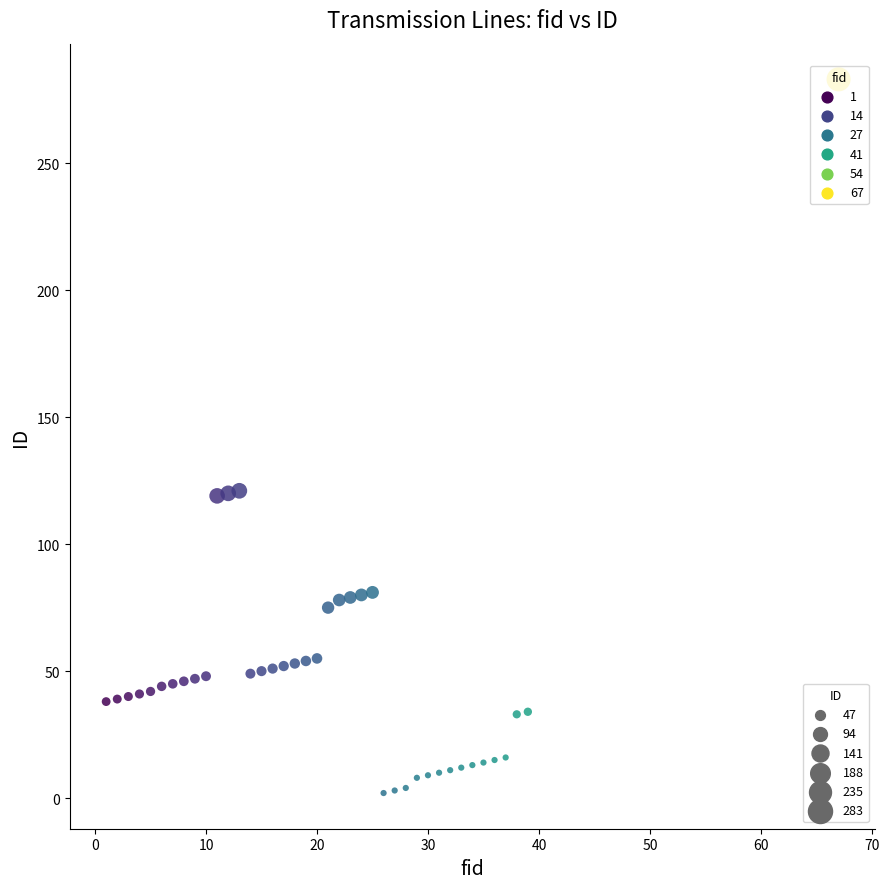

What is the range of Y values (max minus min)?

281